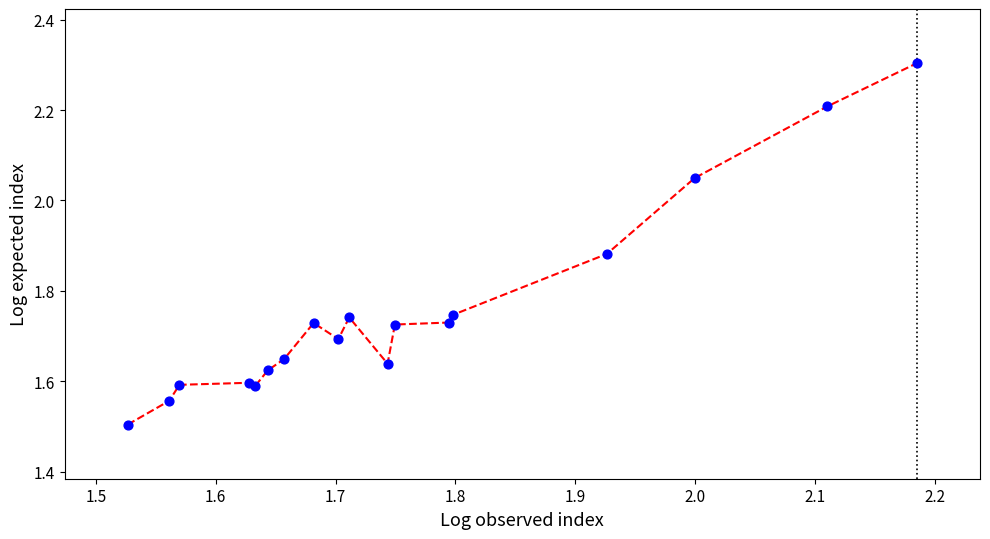

What is the greatest value displayed?

2.3